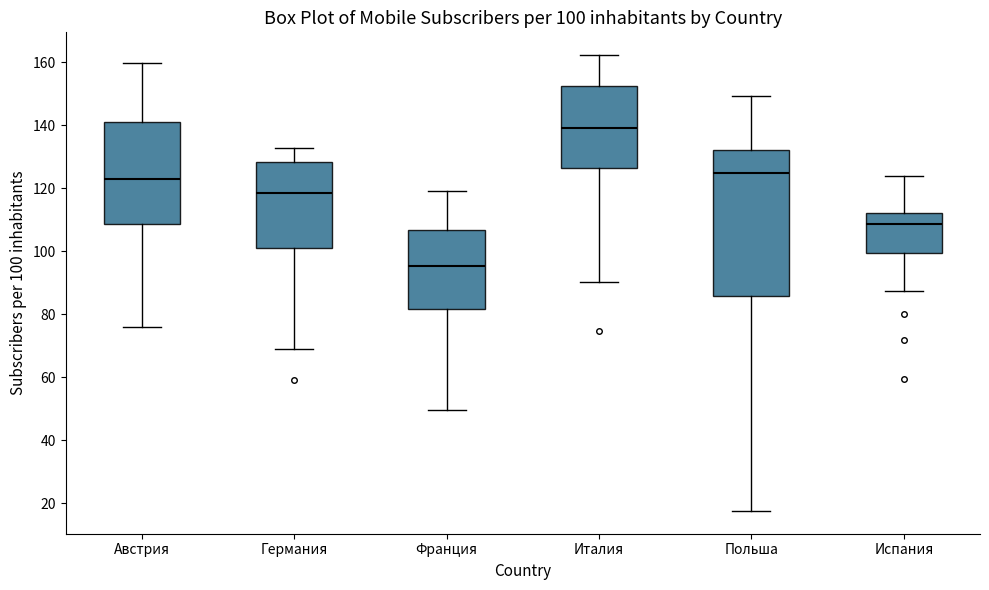

Which box has the lowest median line?

Франция